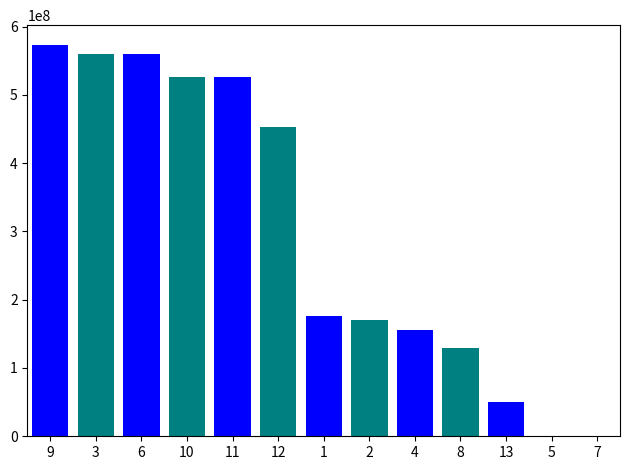

What is the change in value from 1 to 7?

-175673273